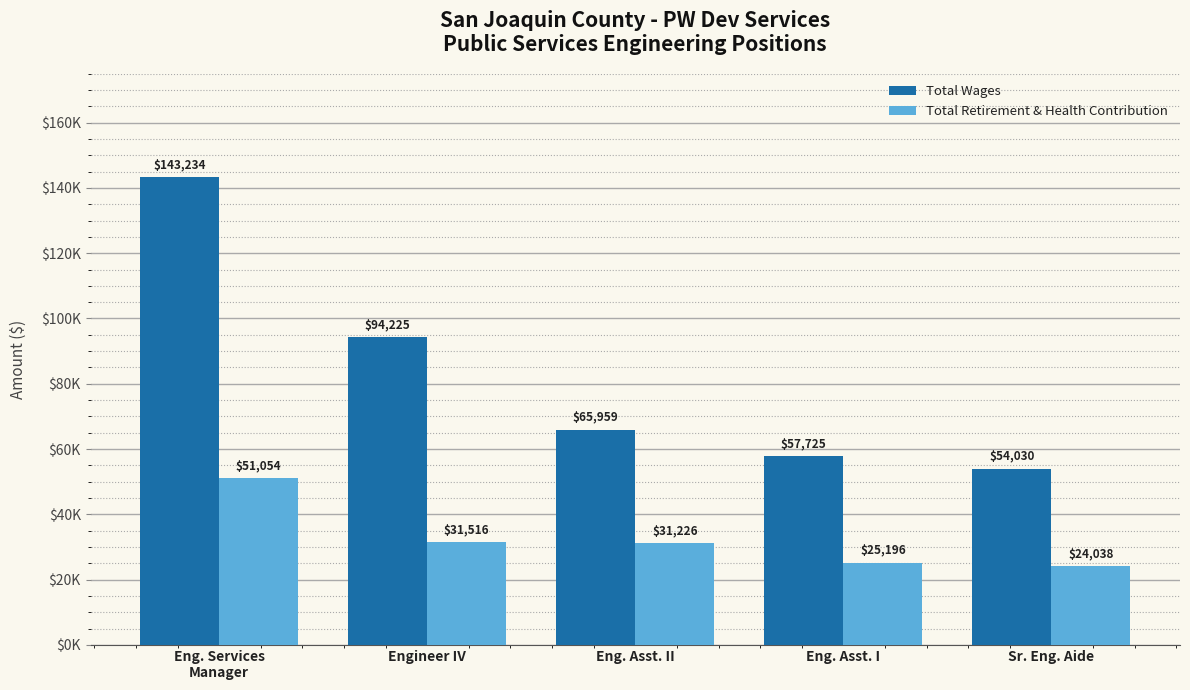

Rank the categories by Total Retirement & Health Contribution value from highest to lowest.

Eng. Services
Manager, Engineer IV, Eng. Asst. II, Eng. Asst. I, Sr. Eng. Aide